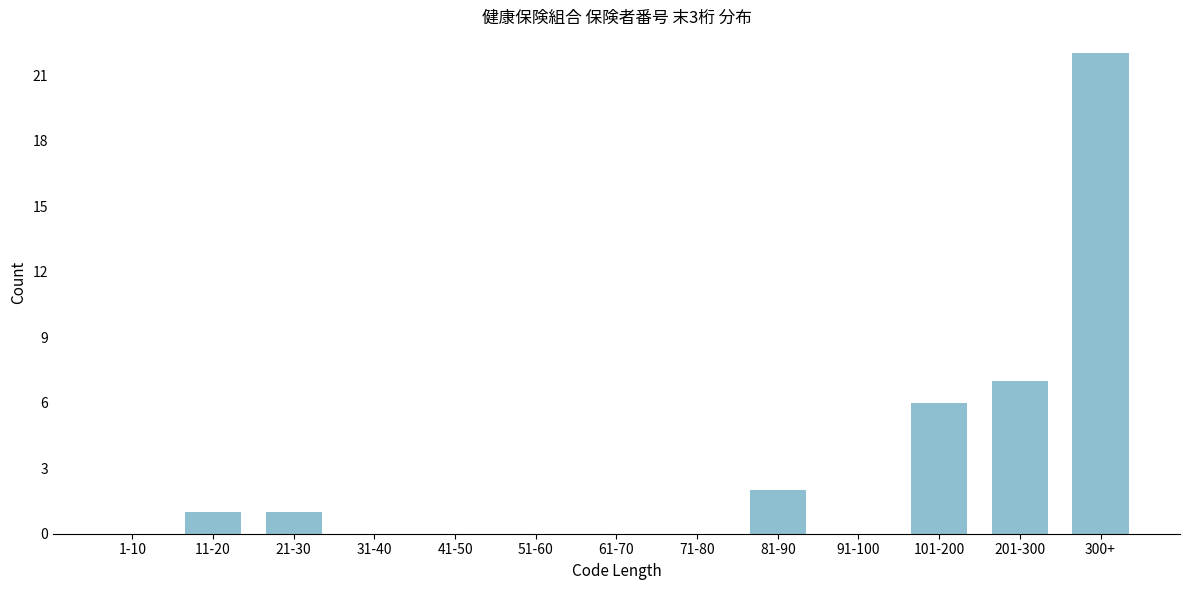

Reading left to right, transcribe all the data shown in this chart.

1-10=0	11-20=1	21-30=1	31-40=0	41-50=0	51-60=0	61-70=0	71-80=0	81-90=2	91-100=0	101-200=6	201-300=7	300+=22